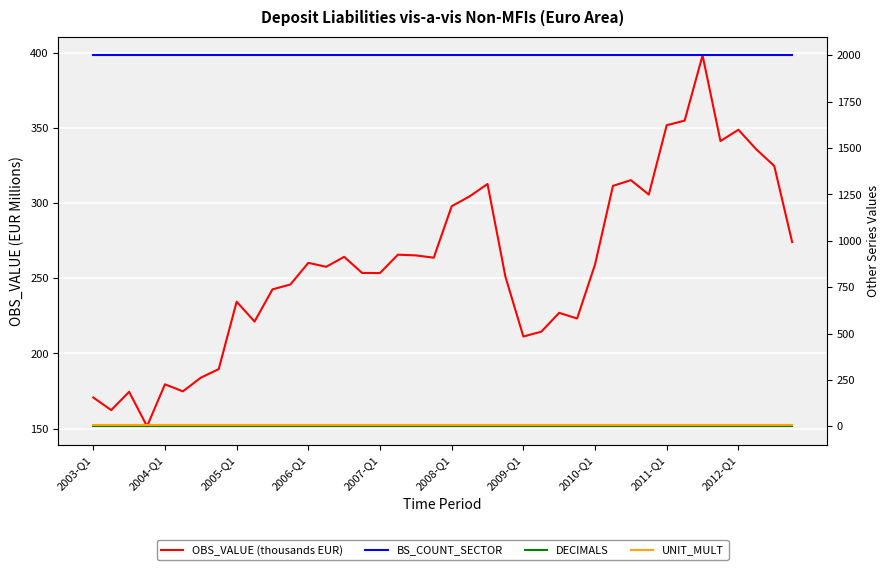

True or false: OBS_VALUE (thousands EUR) and BS_COUNT_SECTOR cross at least once.

False